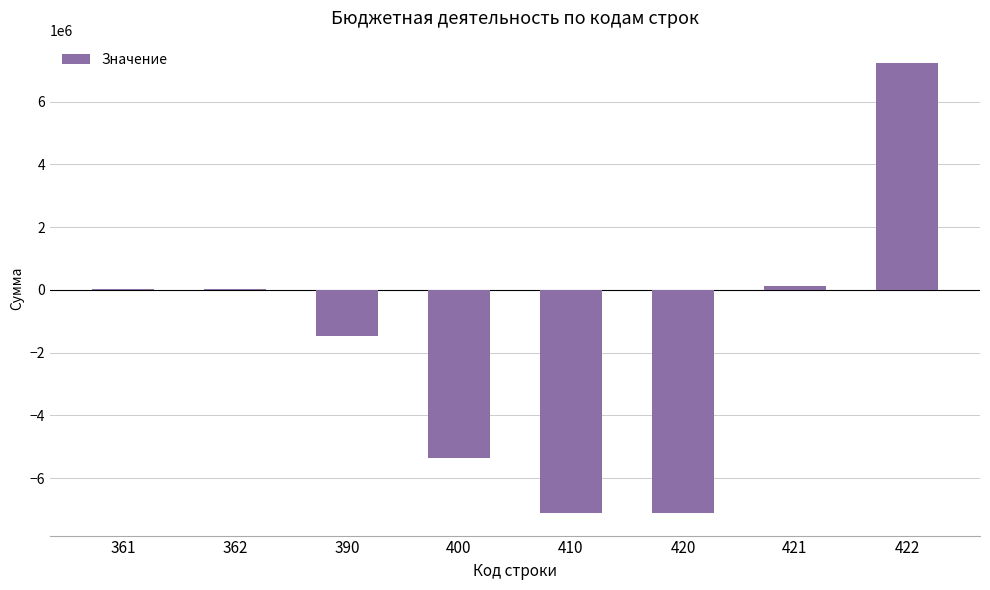

What is the sum of all values?

-13644866.1